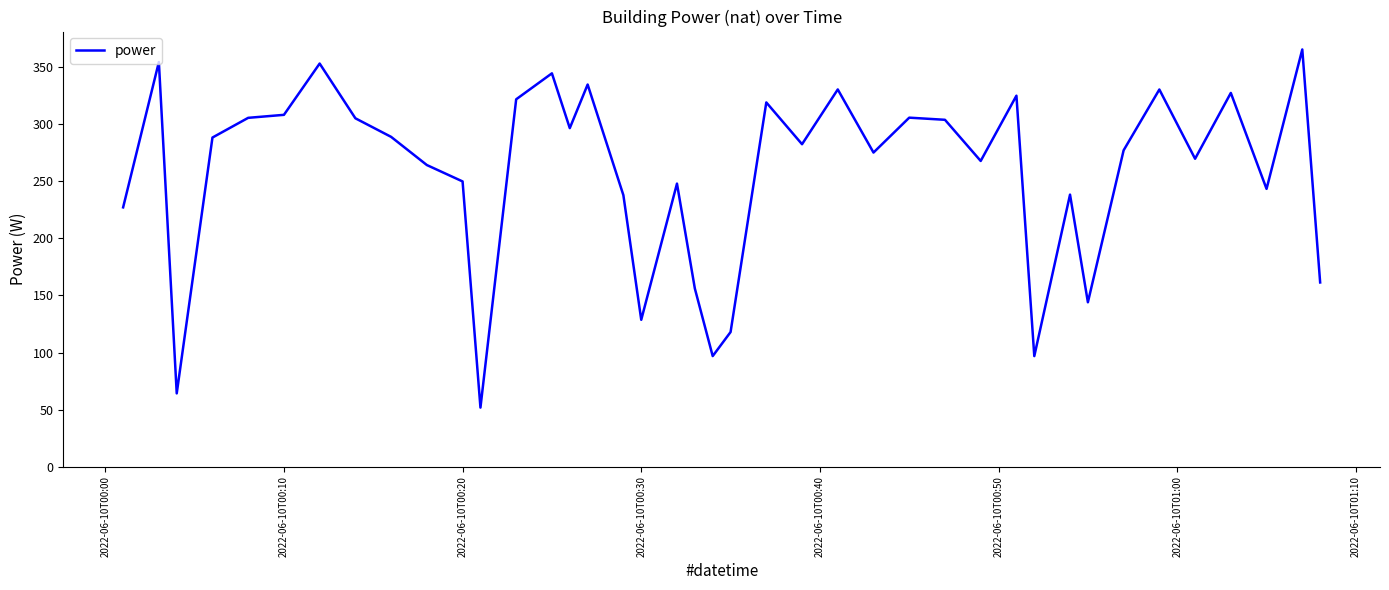

What is the smallest value displayed?

51.8